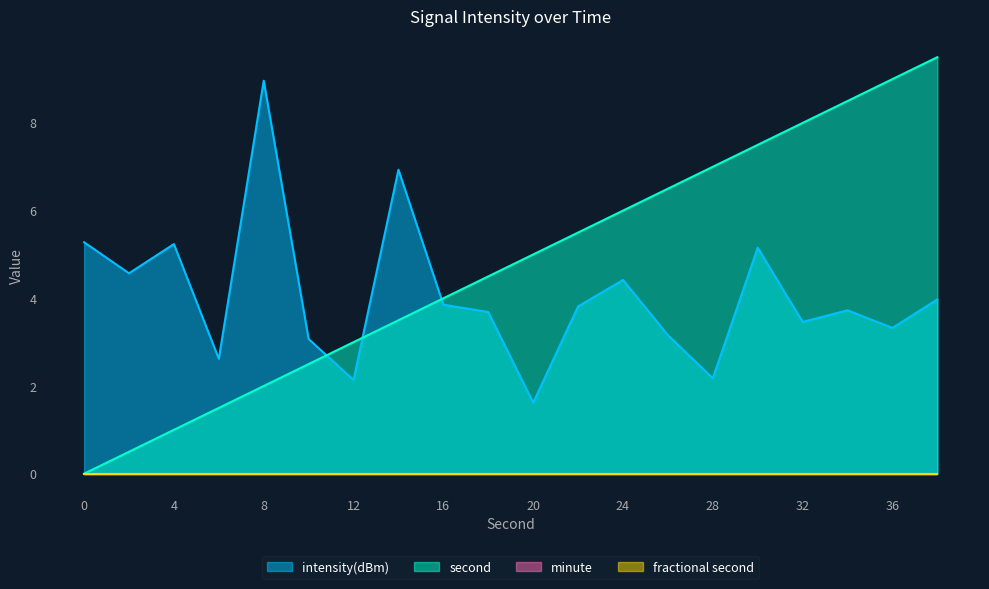

True or false: second has a value of 3.5 at 14.

True